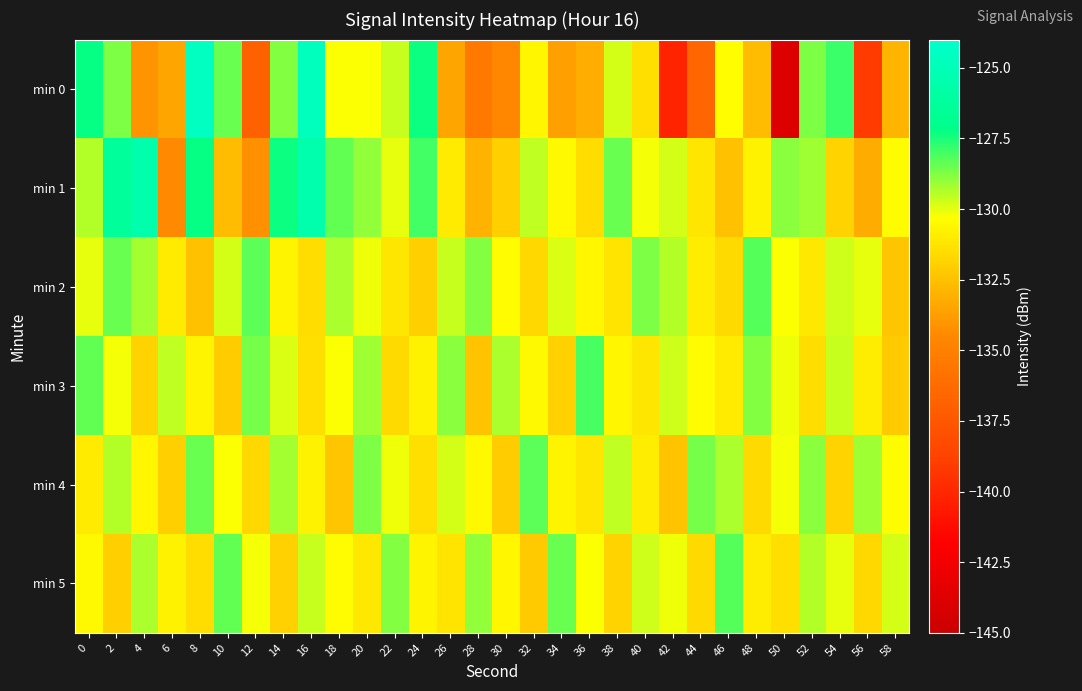

Count the number of categories in the chart.

30